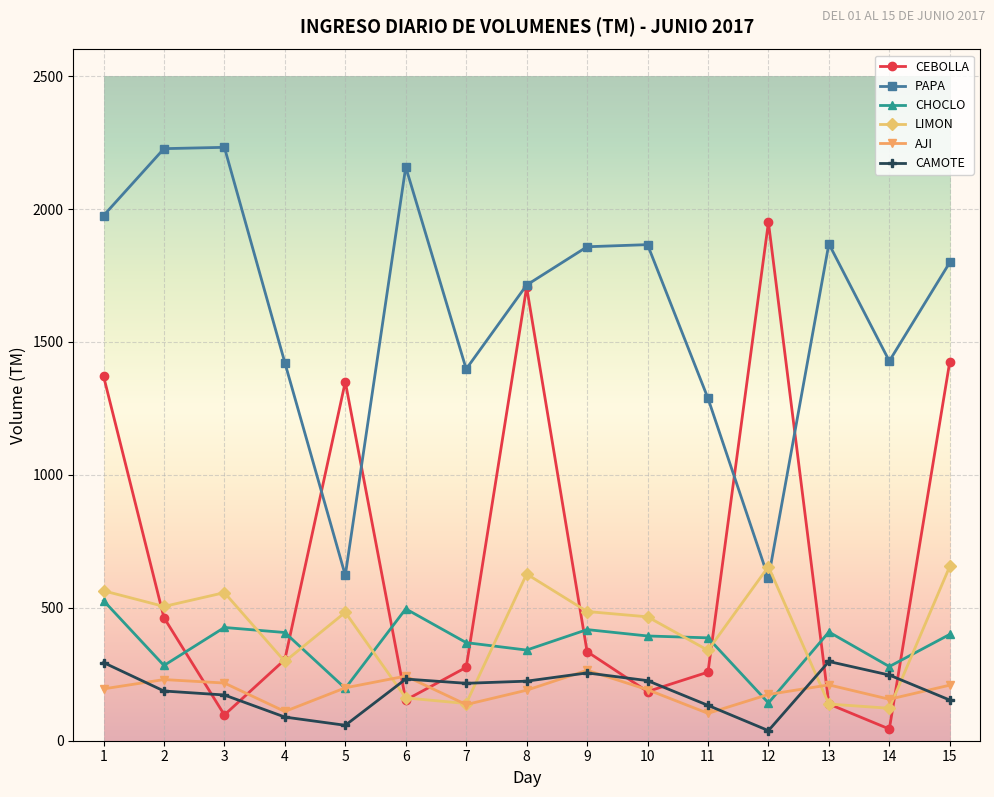

How many lines are shown in the chart?

6